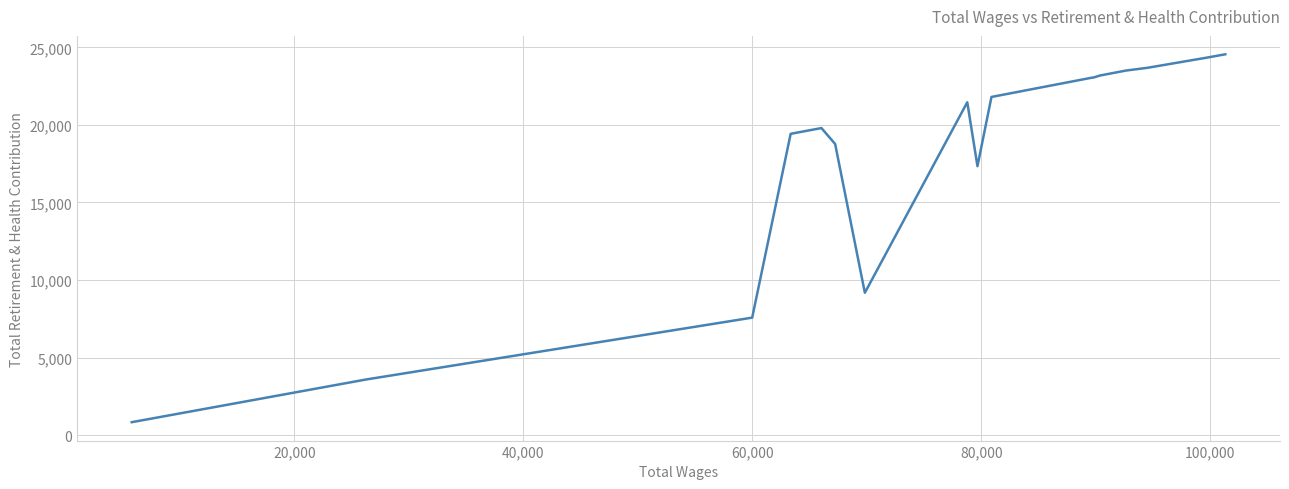

True or false: the data has more than 0 interior local peaks.

True